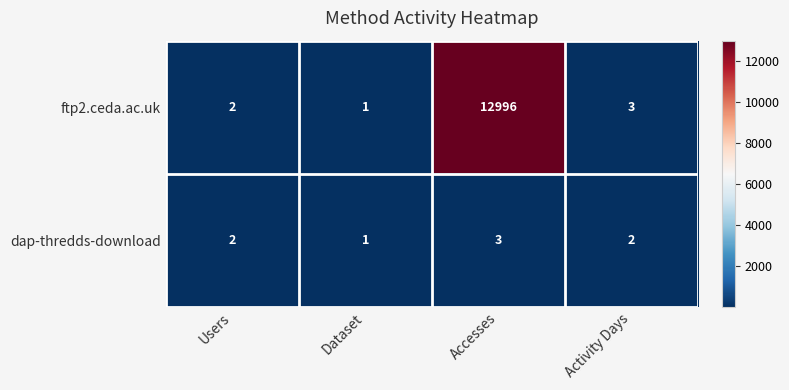

True or false: dap-thredds-download has a value of 3 at Accesses.

True